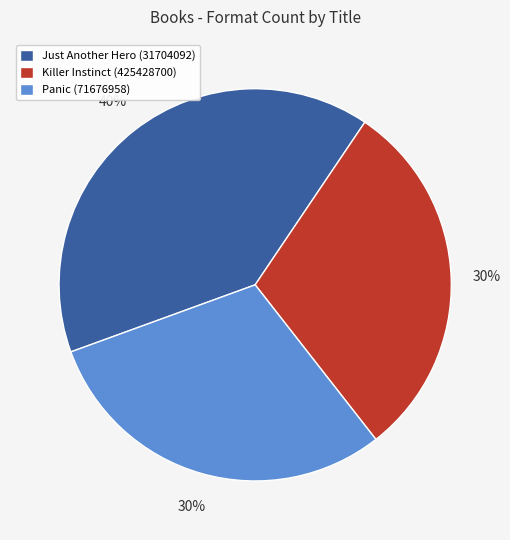

Is there any slice that represents more than half of the pie?

No